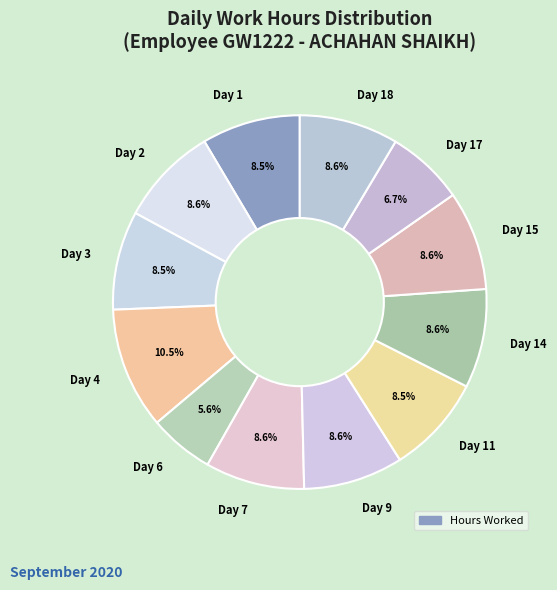

To the nearest percent, what percentage of the pie is Day 11?

9%